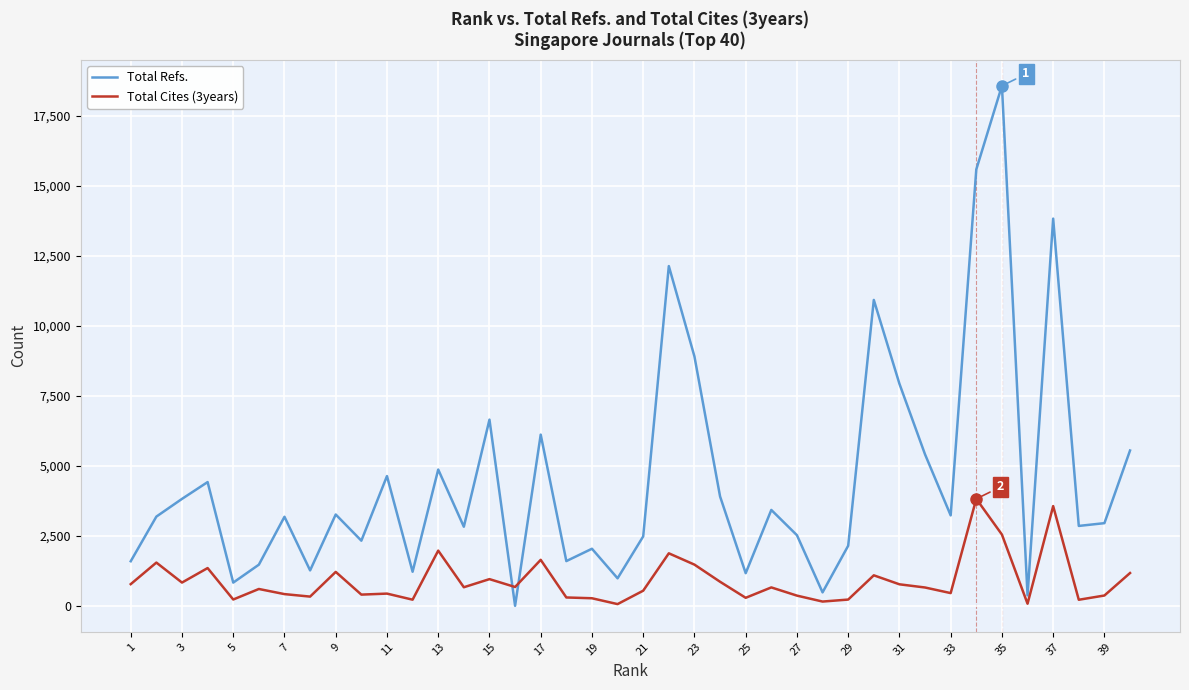

True or false: Total Cites (3years) has more than 1 interior local peaks.

True